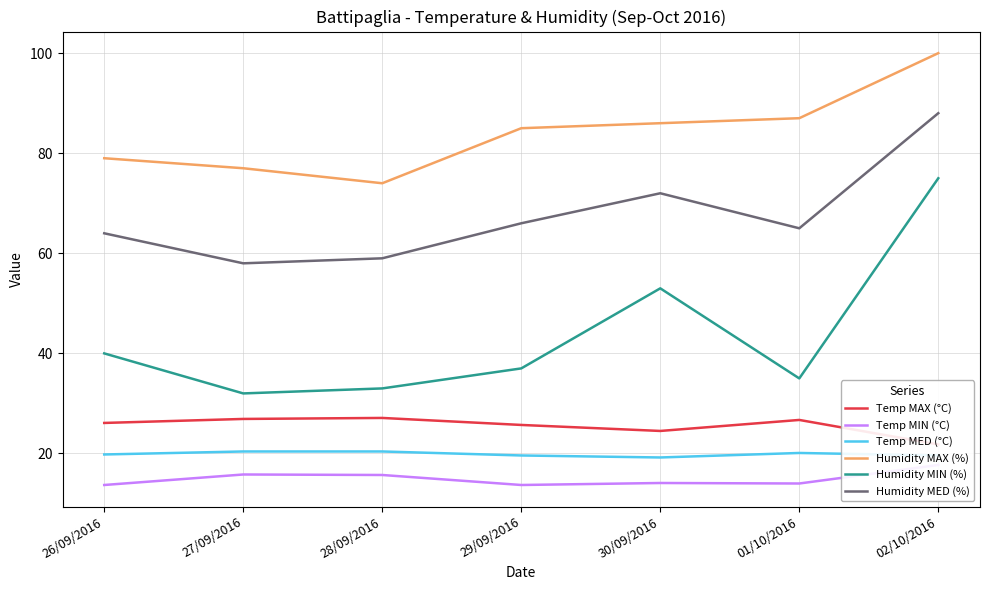

Reading right to left, transcribe all the data shown in this chart.

Temp MAX (°C): 02/10/2016=21.8	01/10/2016=26.7	30/09/2016=24.5	29/09/2016=25.7	28/09/2016=27.1	27/09/2016=26.9	26/09/2016=26.1
Temp MIN (°C): 02/10/2016=17.7	01/10/2016=14.0	30/09/2016=14.1	29/09/2016=13.7	28/09/2016=15.7	27/09/2016=15.8	26/09/2016=13.7
Temp MED (°C): 02/10/2016=19.6	01/10/2016=20.1	30/09/2016=19.2	29/09/2016=19.6	28/09/2016=20.4	27/09/2016=20.4	26/09/2016=19.8
Humidity MAX (%): 02/10/2016=100.0	01/10/2016=87.0	30/09/2016=86.0	29/09/2016=85.0	28/09/2016=74.0	27/09/2016=77.0	26/09/2016=79.0
Humidity MIN (%): 02/10/2016=75.0	01/10/2016=35.0	30/09/2016=53.0	29/09/2016=37.0	28/09/2016=33.0	27/09/2016=32.0	26/09/2016=40.0
Humidity MED (%): 02/10/2016=88.0	01/10/2016=65.0	30/09/2016=72.0	29/09/2016=66.0	28/09/2016=59.0	27/09/2016=58.0	26/09/2016=64.0